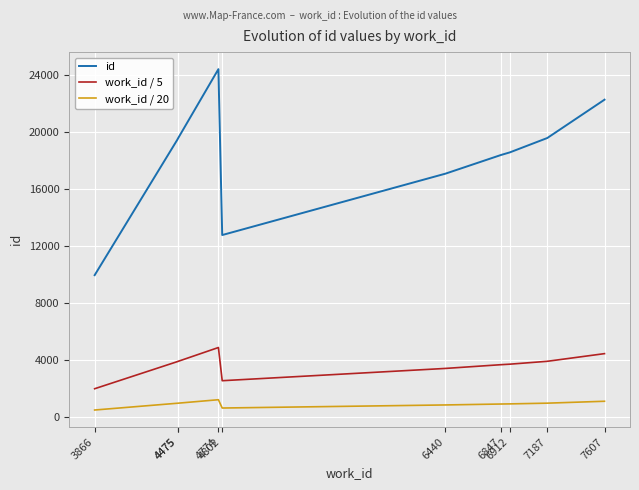

True or false: work_id / 5 has more than 0 interior local peaks.

True